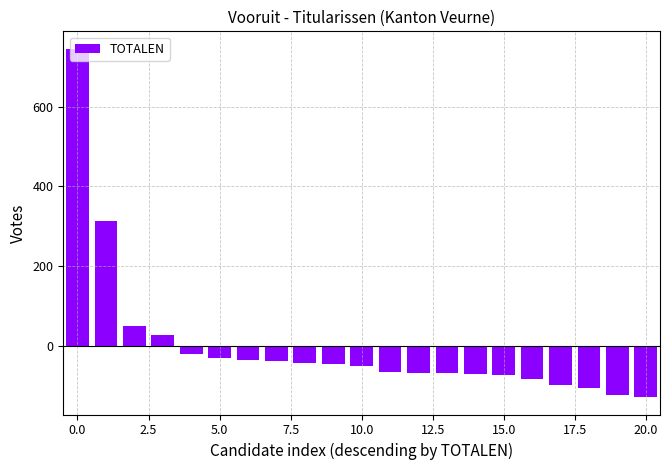

How many values are below zero?

17